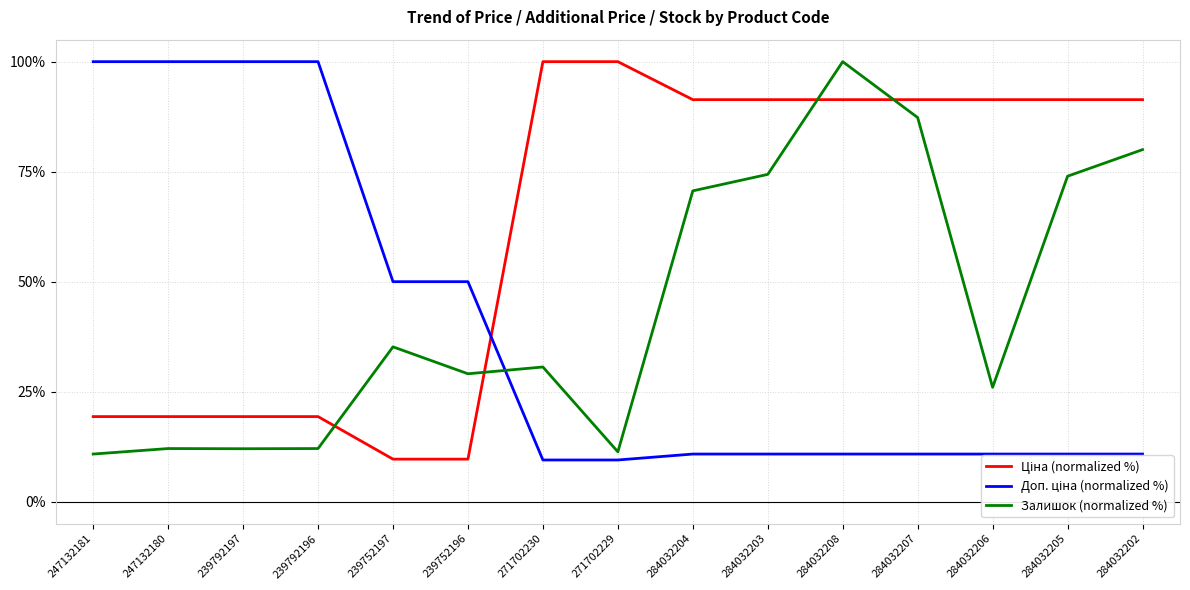

What is the difference between the highest and lowest values at 284032206?

80.5